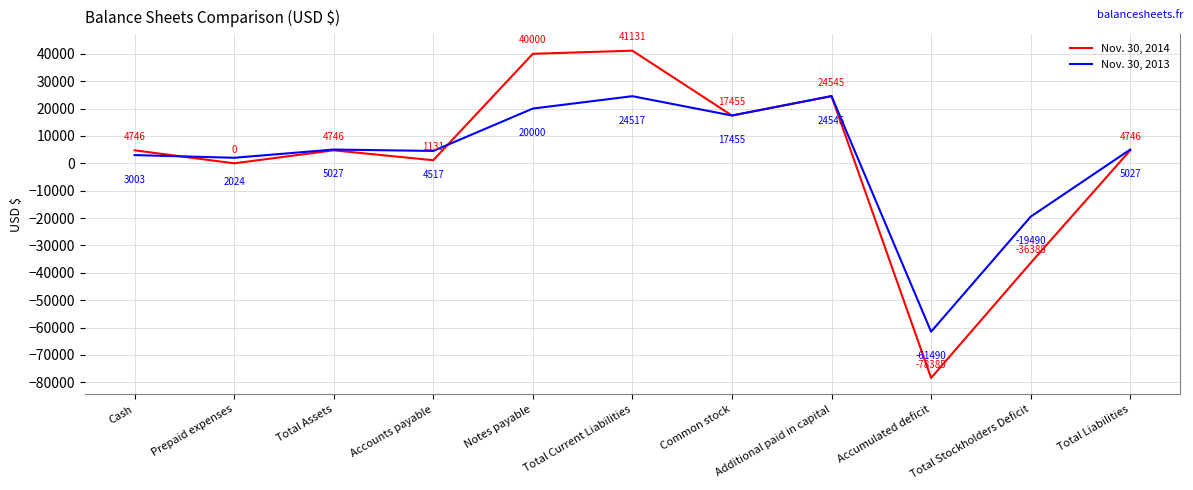

What is the lowest value of the Nov. 30, 2013 series?

-61490